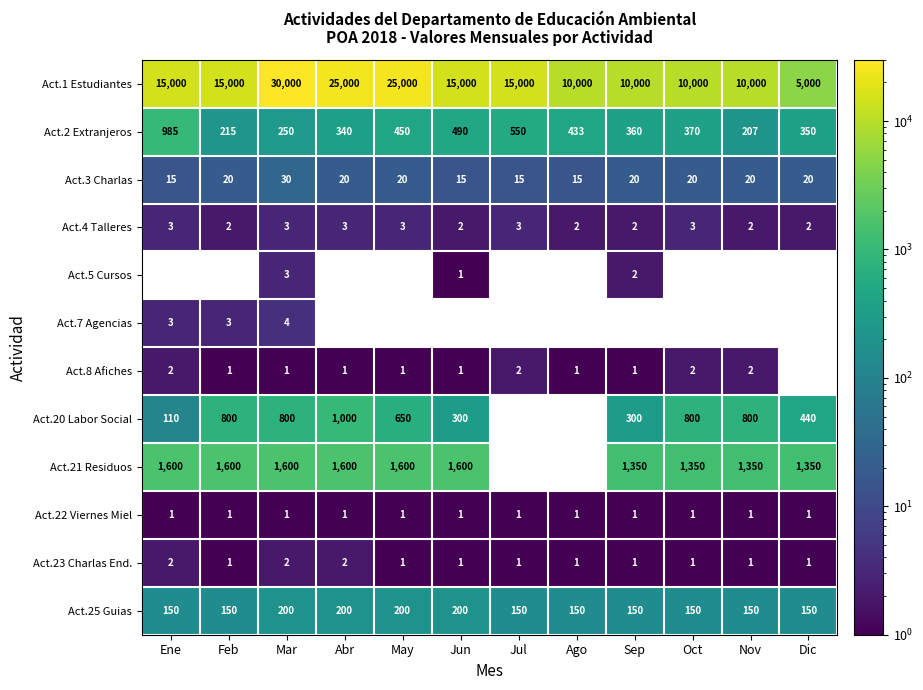

What is the sum of all Act.25 Guias values?

2000